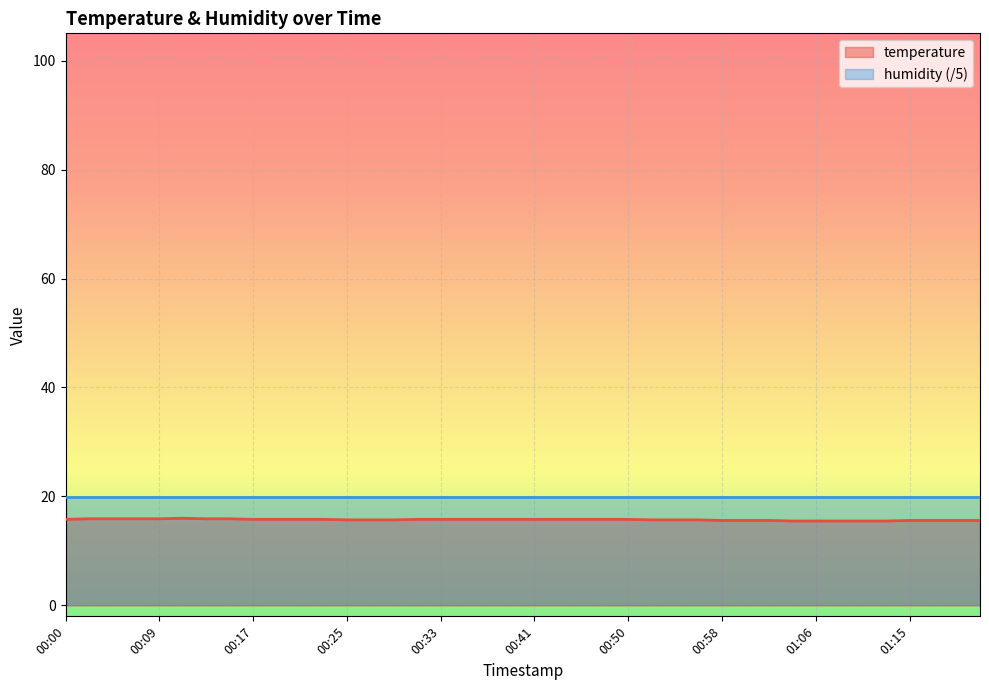

Approximately how many times larger is the value at 00:19 compared to 00:09?

1.0